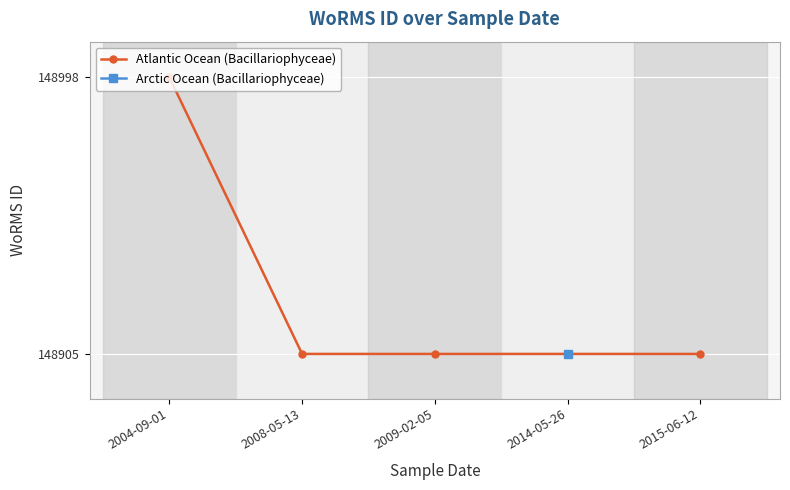

The value at 2008-05-13 is 102103. True or false?

False